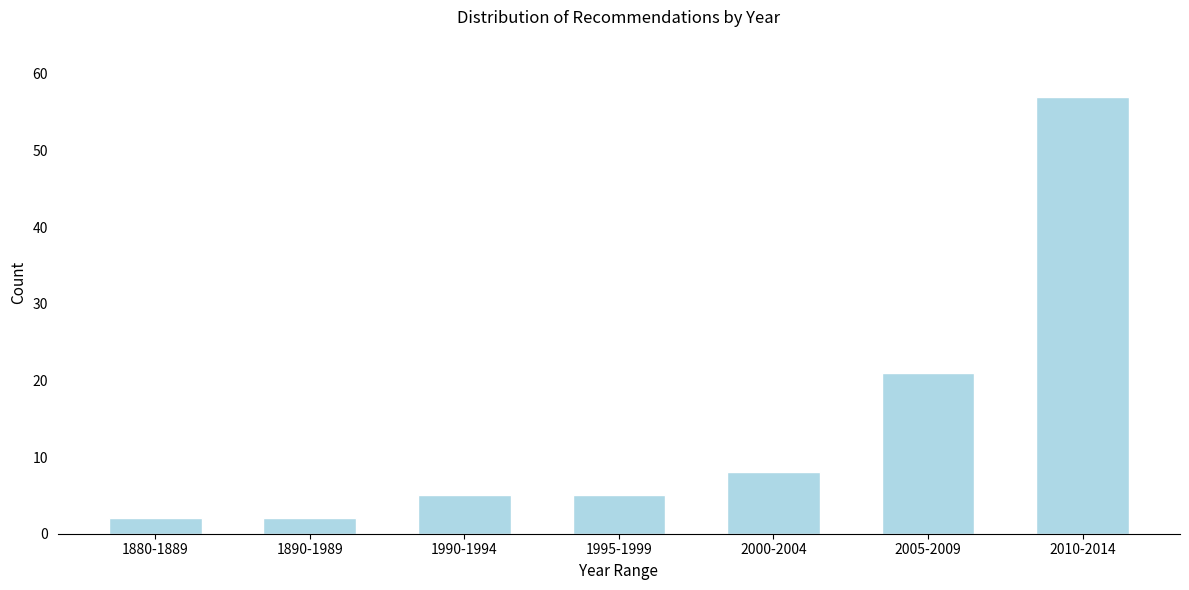

Reading left to right, extract all data points from this chart.

2	2	5	5	8	21	57